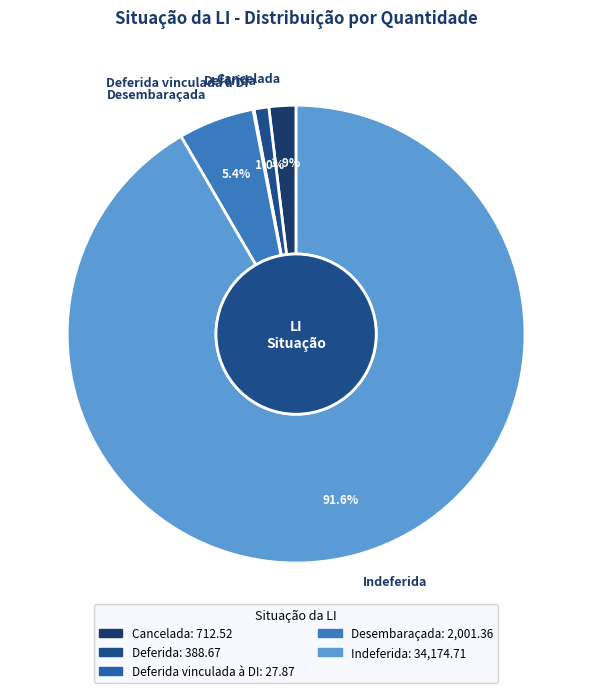

Is there any slice that represents more than half of the pie?

Yes